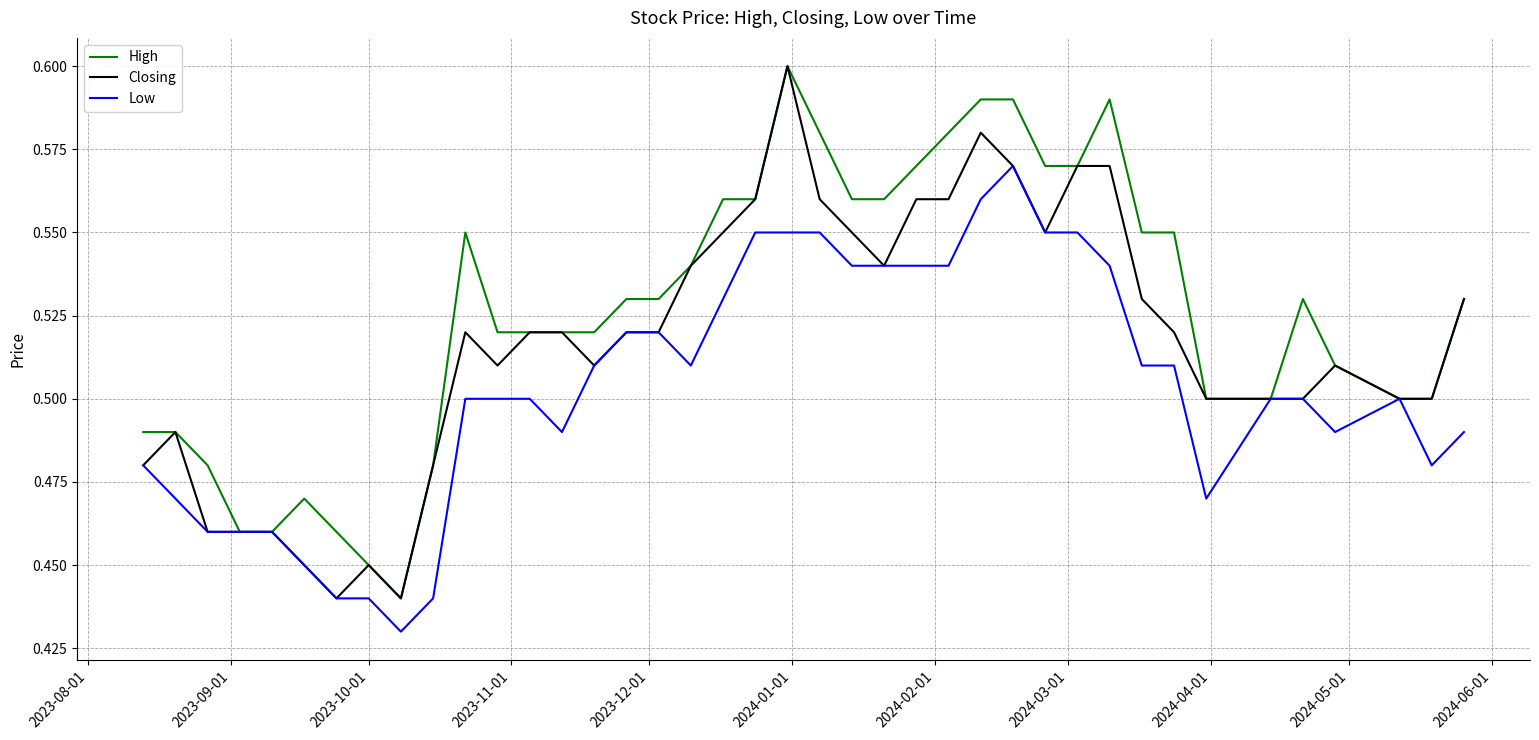

Which series has the largest total across all categories?

High